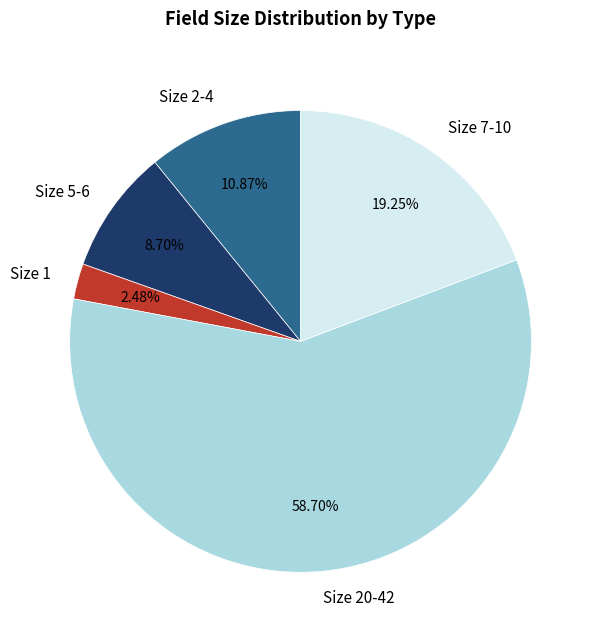

Which has a higher value, Size 1 or Size 5-6?

Size 5-6